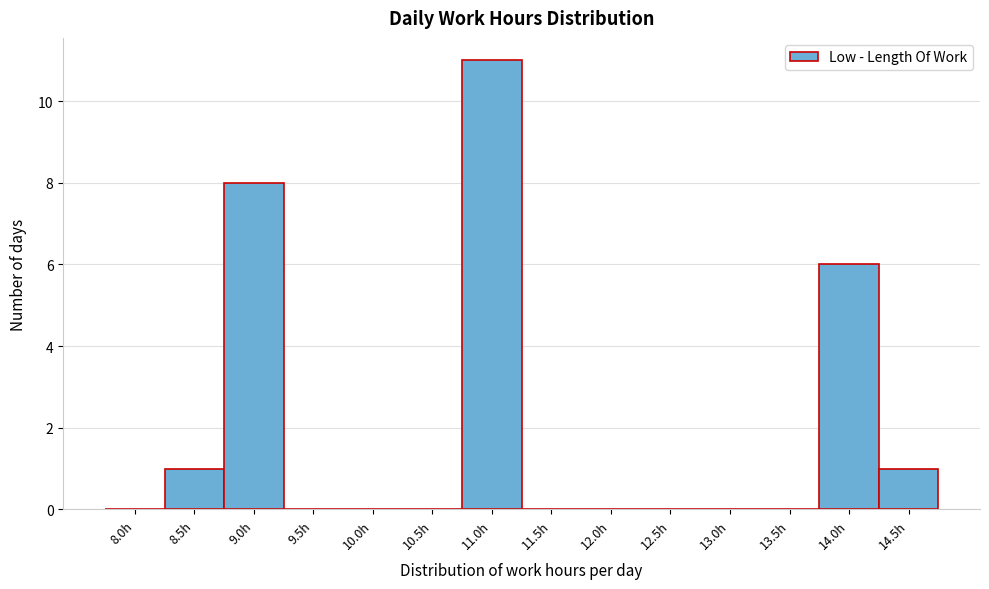

Reading left to right, list all the values displayed in this chart.

8.0h=0	8.5h=1	9.0h=8	9.5h=0	10.0h=0	10.5h=0	11.0h=11	11.5h=0	12.0h=0	12.5h=0	13.0h=0	13.5h=0	14.0h=6	14.5h=1